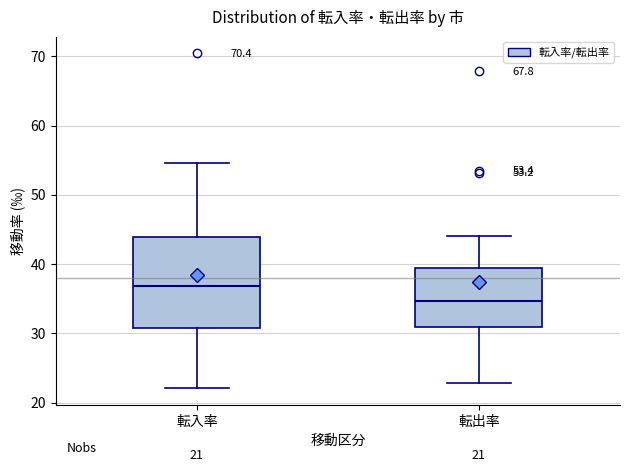

Which box is the tallest, from its lower edge to its upper edge?

転入率